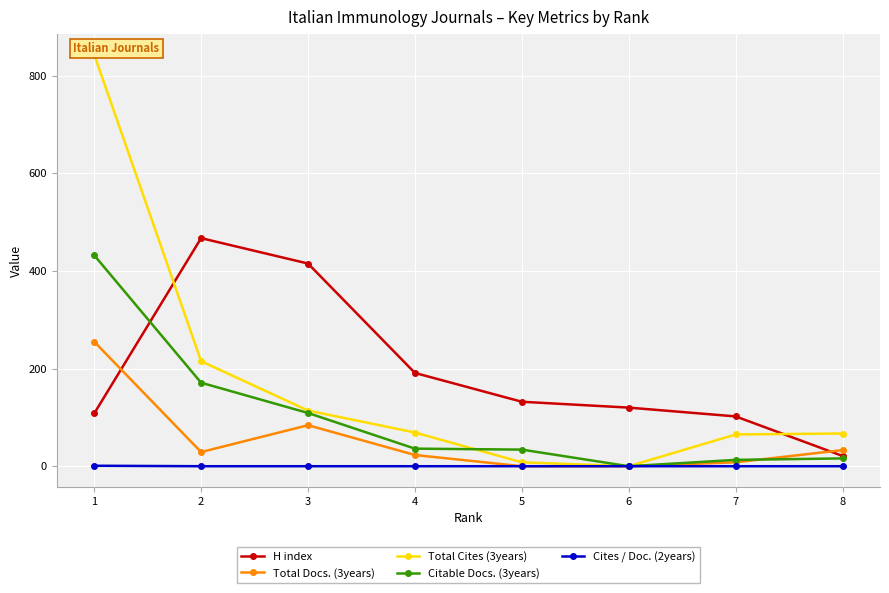

Reading right to left, what are all the values shown in this chart?

H index: 8=21	7=102	6=120	5=132	4=191	3=415	2=467	1=108
Total Docs. (3years): 8=33	7=8	6=0	5=0	4=23	3=84	2=29	1=255
Total Cites (3years): 8=67	7=65	6=0	5=8	4=69	3=114	2=215	1=843
Citable Docs. (3years): 8=16	7=13	6=0	5=34	4=36	3=109	2=171	1=432
Cites / Doc. (2years): 8=0	7=0	6=0	5=0	4=0	3=0	2=0	1=1